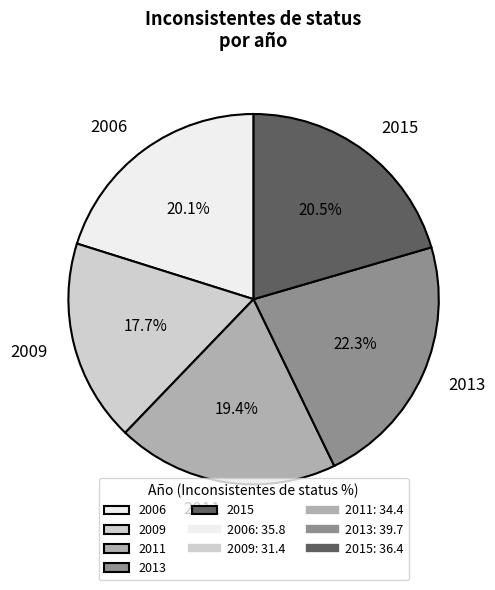

How many slices are in this pie chart?

5